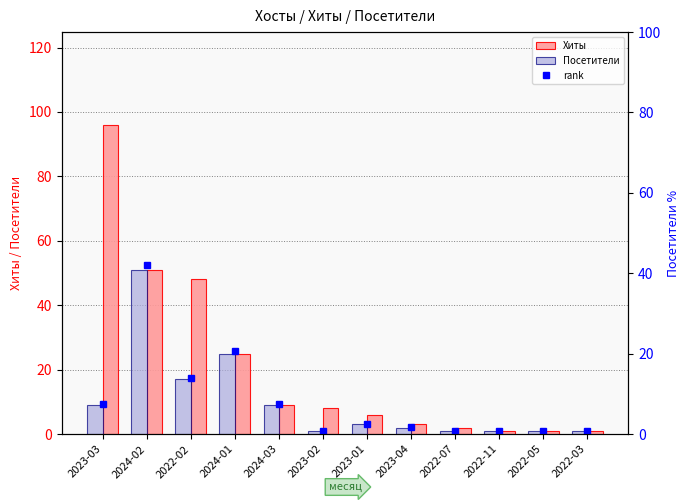

What position from the left is 2022-07?

9